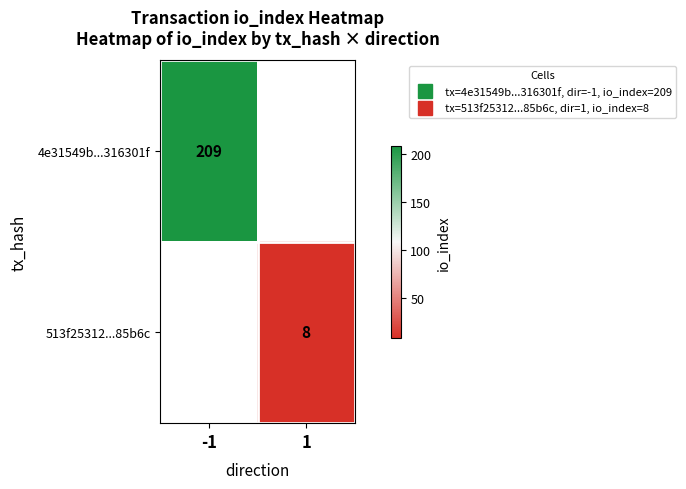

Rank the categories by 513f25312...85b6c value from highest to lowest.

-1, 1